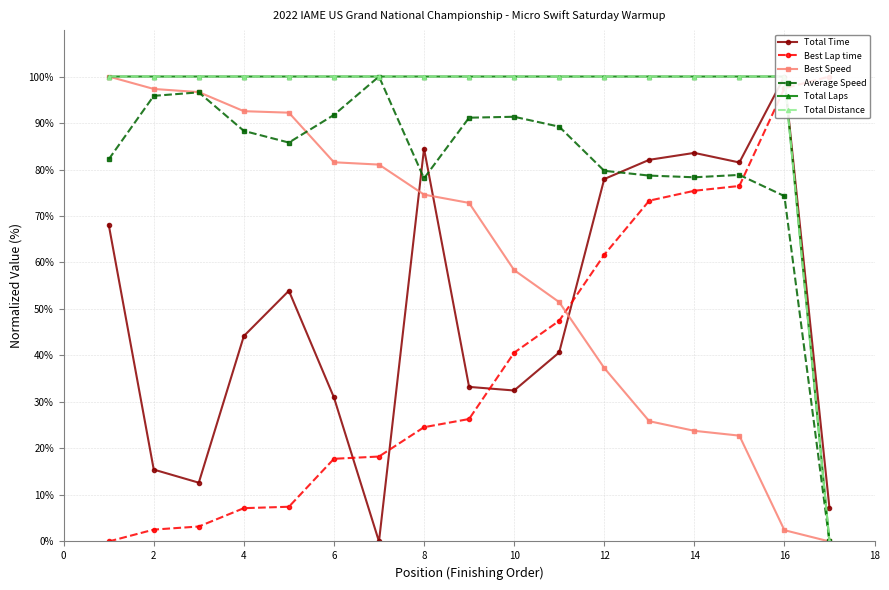

Reading right to left, transcribe all the data shown in this chart.

Total Time: 7.2	100.0	81.5	83.6	82.1	77.9	40.6	32.5	33.2	84.5	0.0	31.0	53.9	44.2	12.6	15.5	68.2
Best Lap time: 100.0	97.5	76.5	75.4	73.3	61.7	47.5	40.6	26.3	24.6	18.3	17.8	7.5	7.2	3.2	2.5	0.0
Best Speed: 0.0	2.4	22.8	23.8	25.9	37.3	51.5	58.4	72.8	74.6	81.1	81.6	92.2	92.5	96.6	97.3	100.0
Average Speed: 0.0	74.3	78.8	78.3	78.7	79.7	89.2	91.3	91.1	78.1	100.0	91.7	85.8	88.3	96.6	95.8	82.2
Total Laps: 0.0	100.0	100.0	100.0	100.0	100.0	100.0	100.0	100.0	100.0	100.0	100.0	100.0	100.0	100.0	100.0	100.0
Total Distance: 0.0	100.0	100.0	100.0	100.0	100.0	100.0	100.0	100.0	100.0	100.0	100.0	100.0	100.0	100.0	100.0	100.0